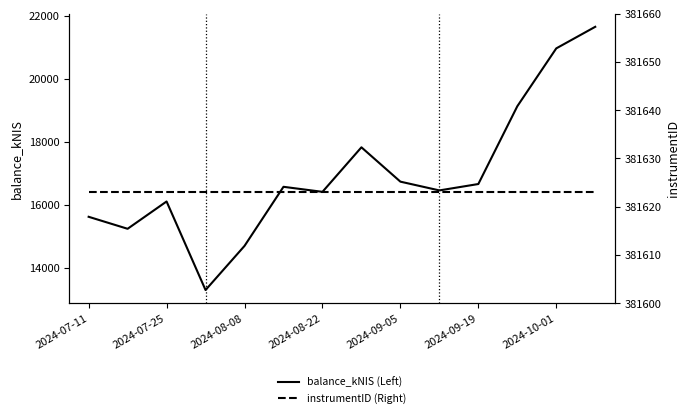

Read the balance_kNIS (Left) value at 2024-08-08.

14700.3